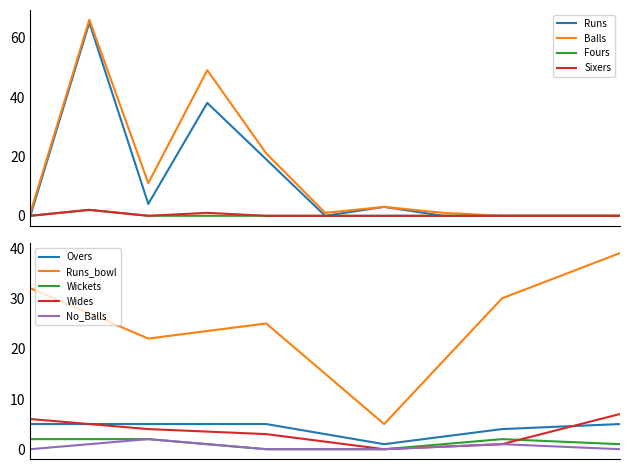

True or false: Wickets and Overs cross at least once.

False